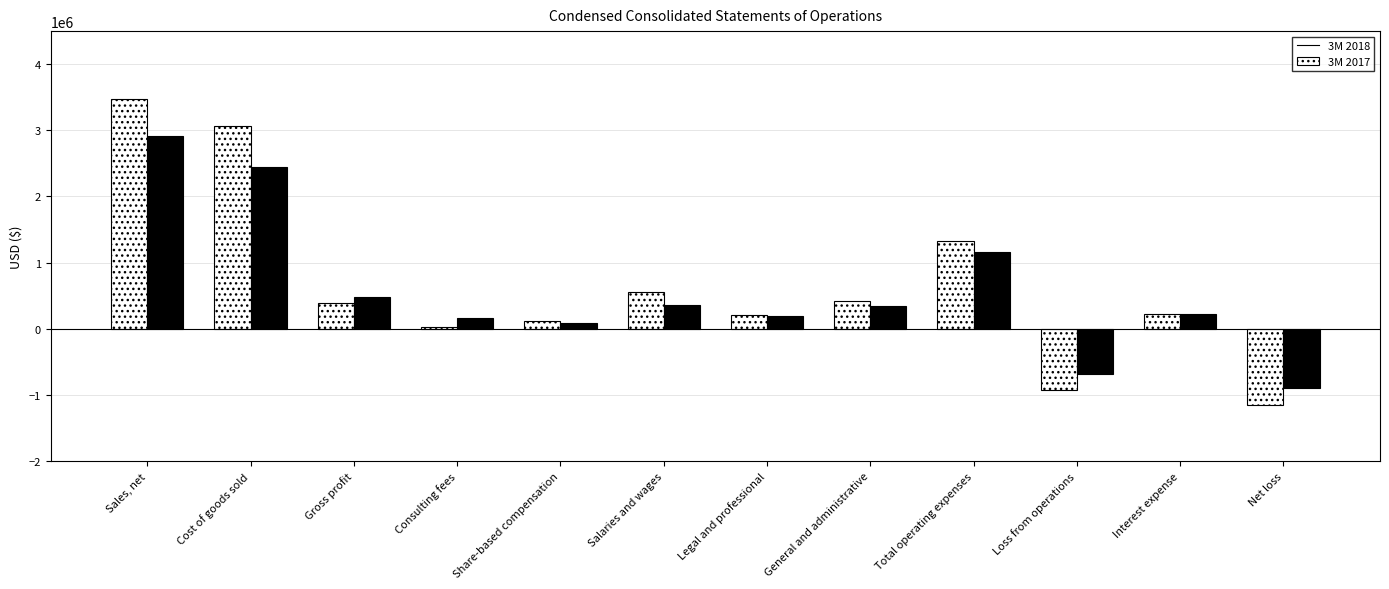

Is the value of 3M 2017 at Gross profit greater than the value of 3M 2018 at General and administrative?

Yes